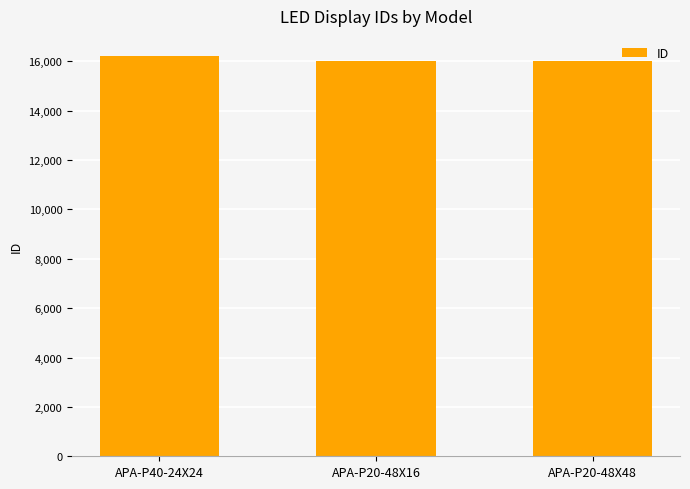

What is the ratio of the value at APA-P20-48X16 to the value at APA-P40-24X24?

1.0